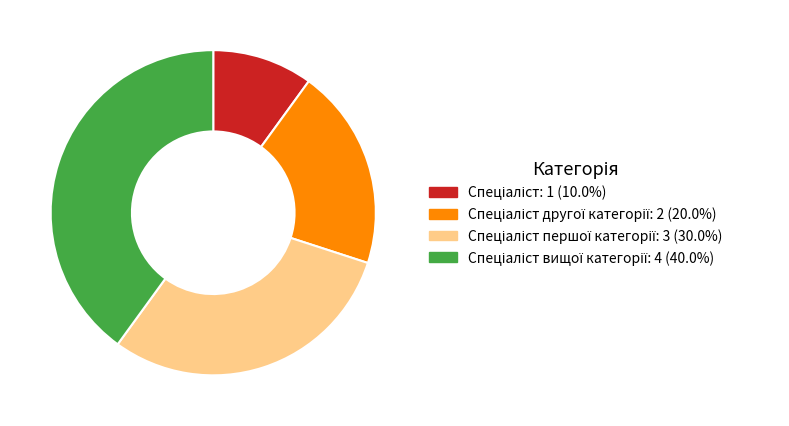

Does any single category account for the majority?

No